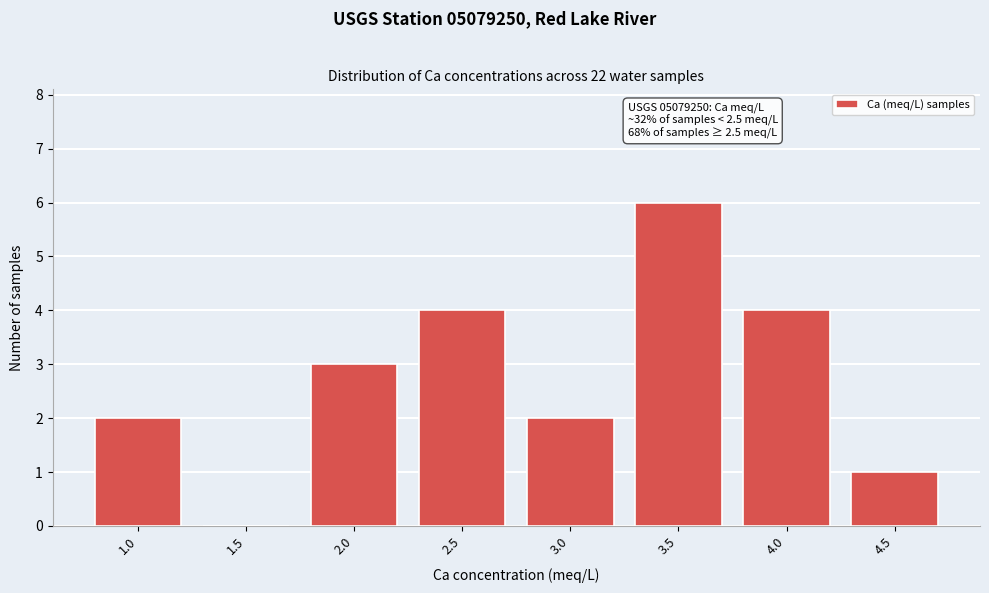

Reading right to left, what are all the values shown in this chart?

4.5=1	4.0=4	3.5=6	3.0=2	2.5=4	2.0=3	1.5=0	1.0=2